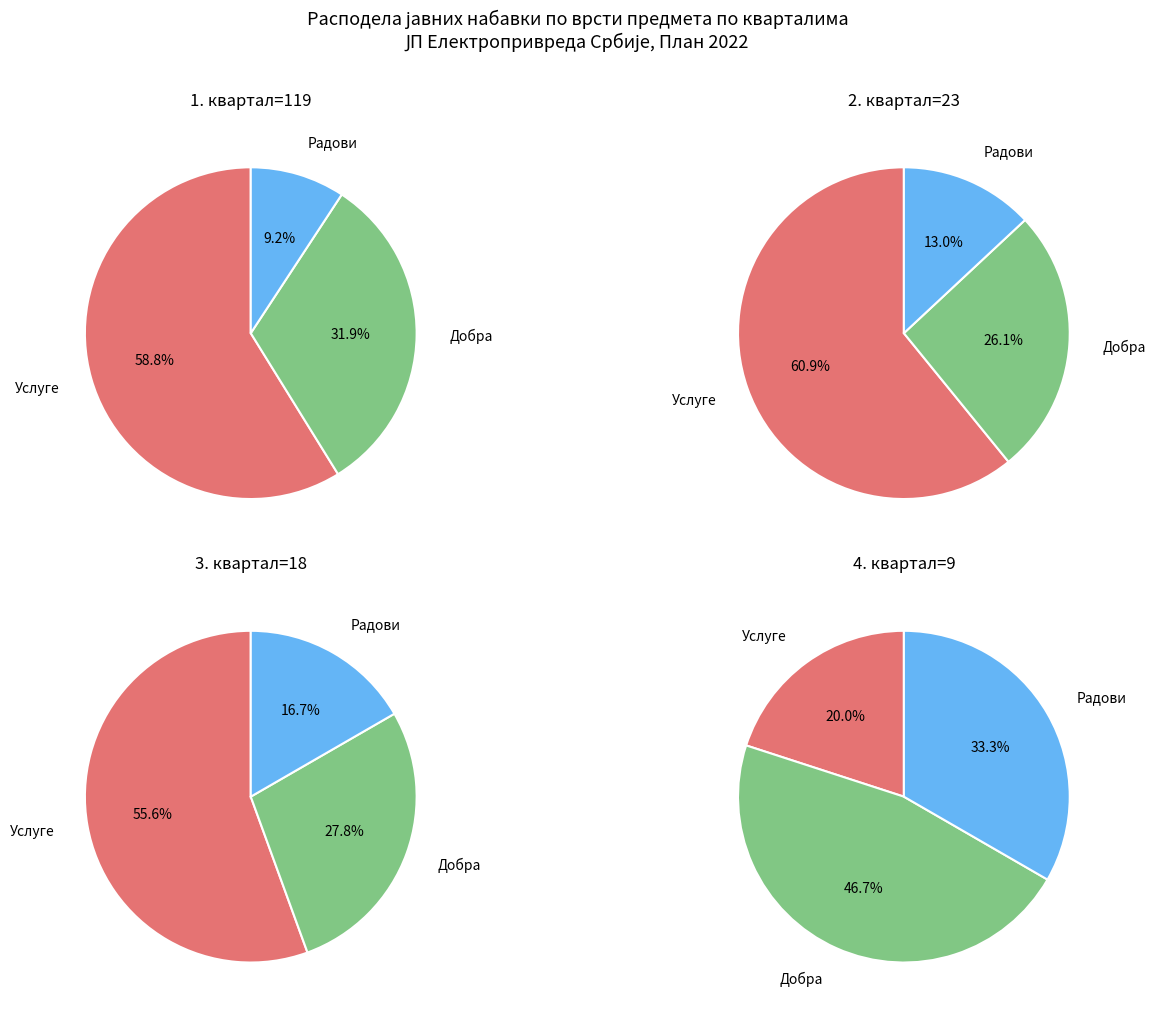

How many slices are in this pie chart?

3